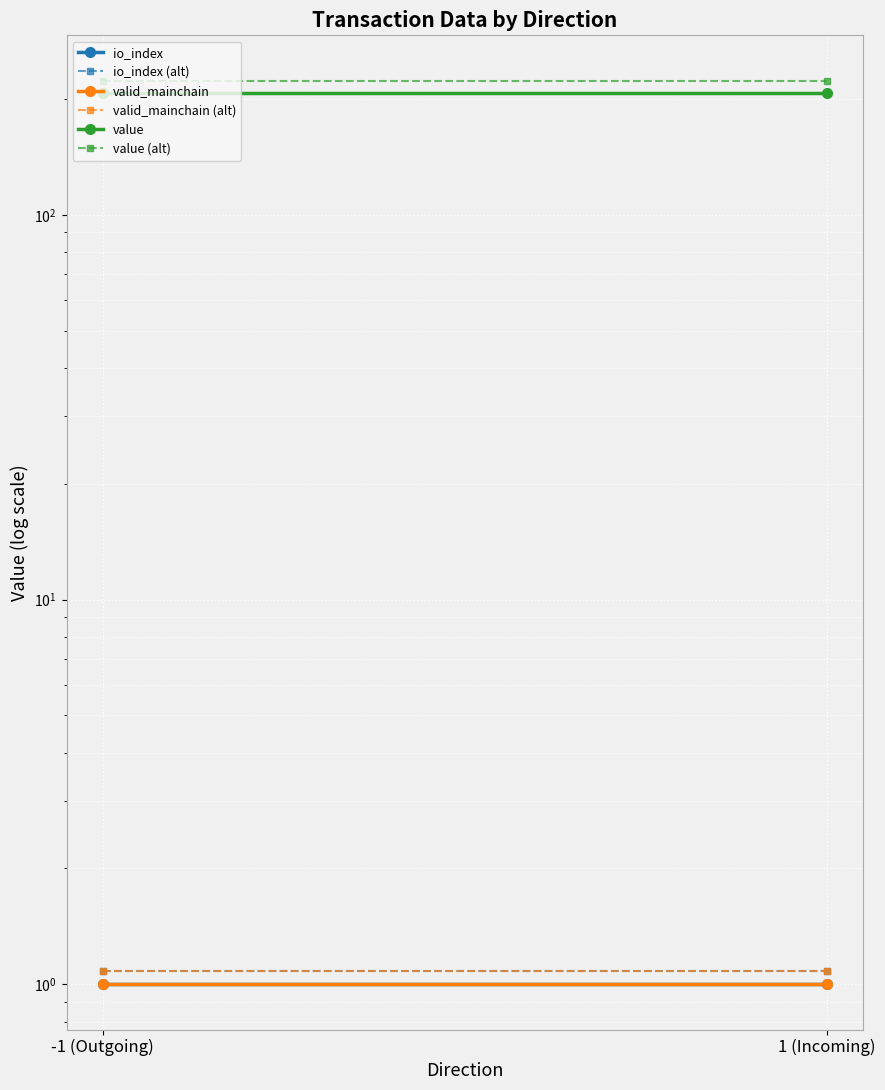

How many lines are shown in the chart?

6